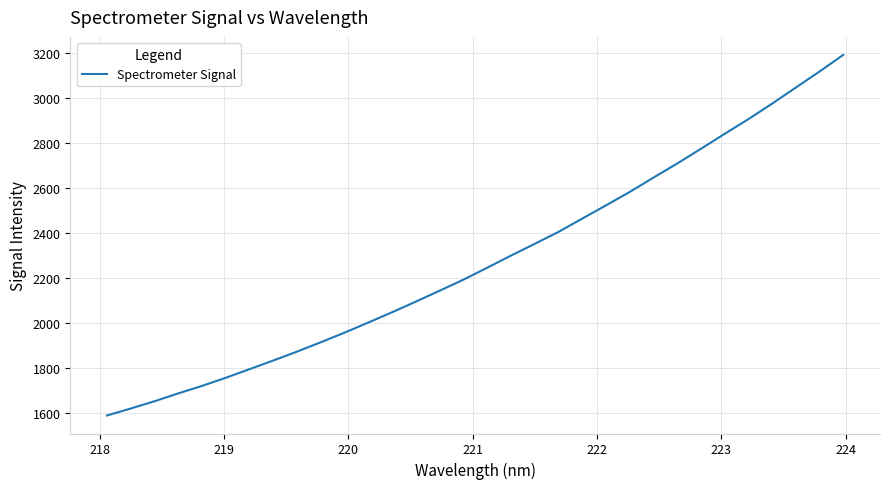

What is the greatest value displayed?

3191.1